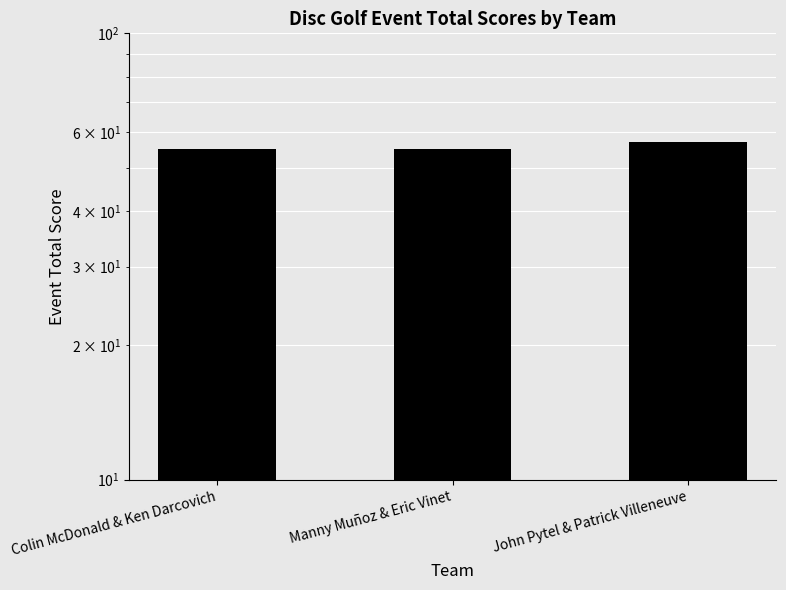

Reading left to right, extract all data points from this chart.

Colin McDonald & Ken Darcovich=55	Manny Muñoz & Eric Vinet=55	John Pytel & Patrick Villeneuve=57